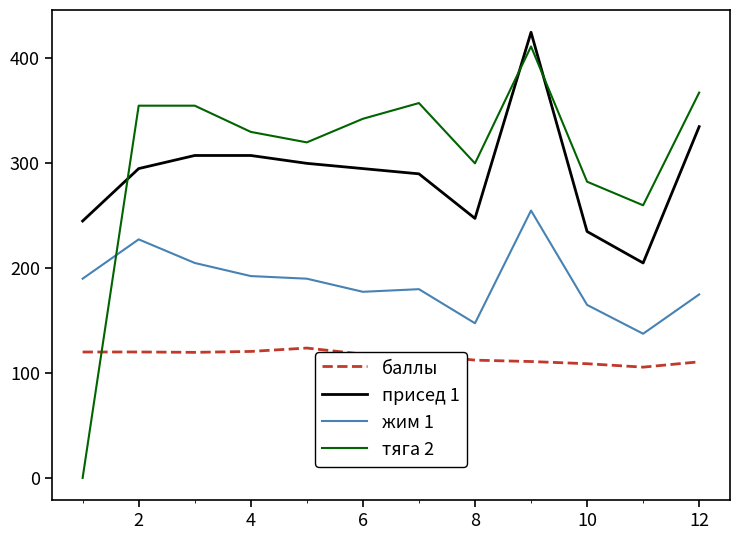

What is the difference between the maximum and minimum values in the тяга 2 series?

411.5